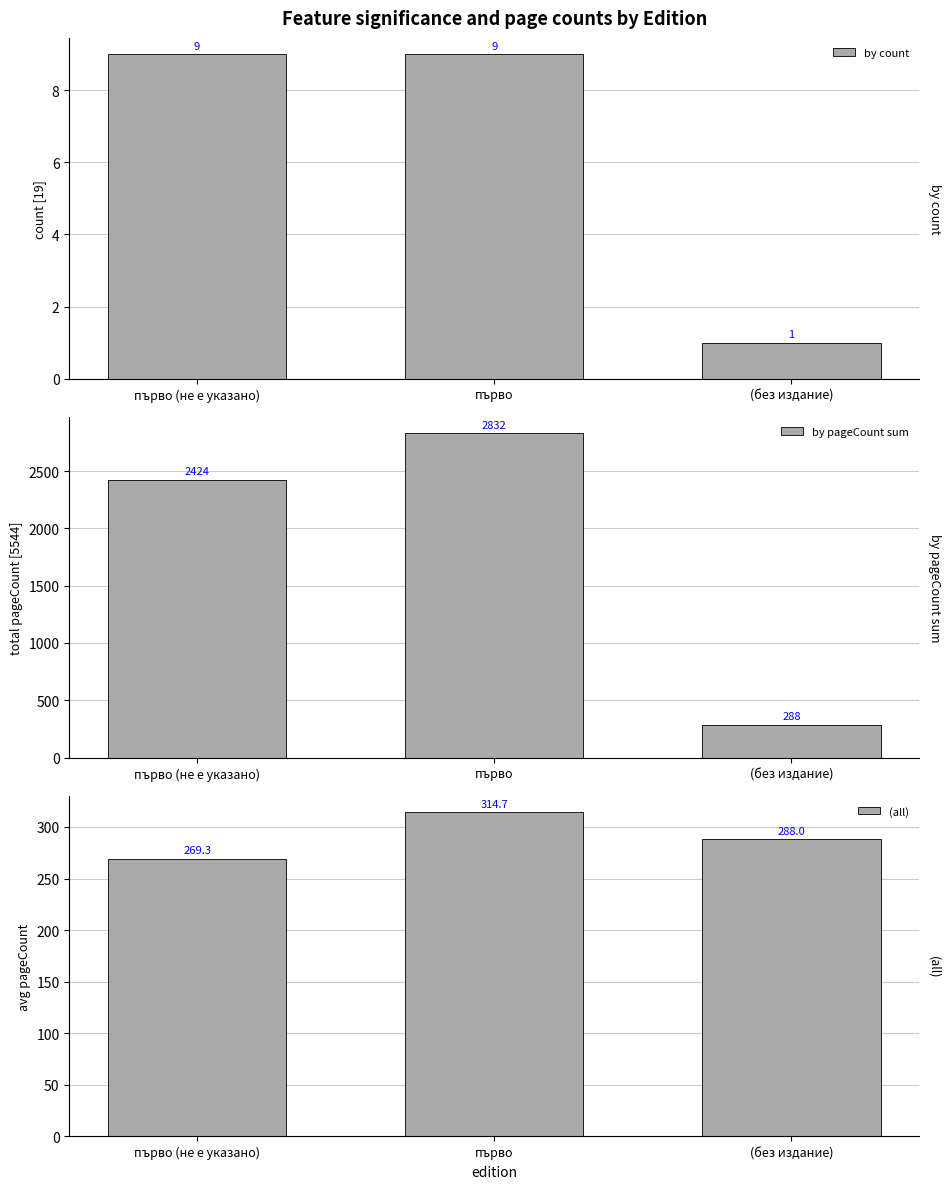

Rank the series at първо (не е указано) from highest to lowest value.

by pageCount sum, (all), by count